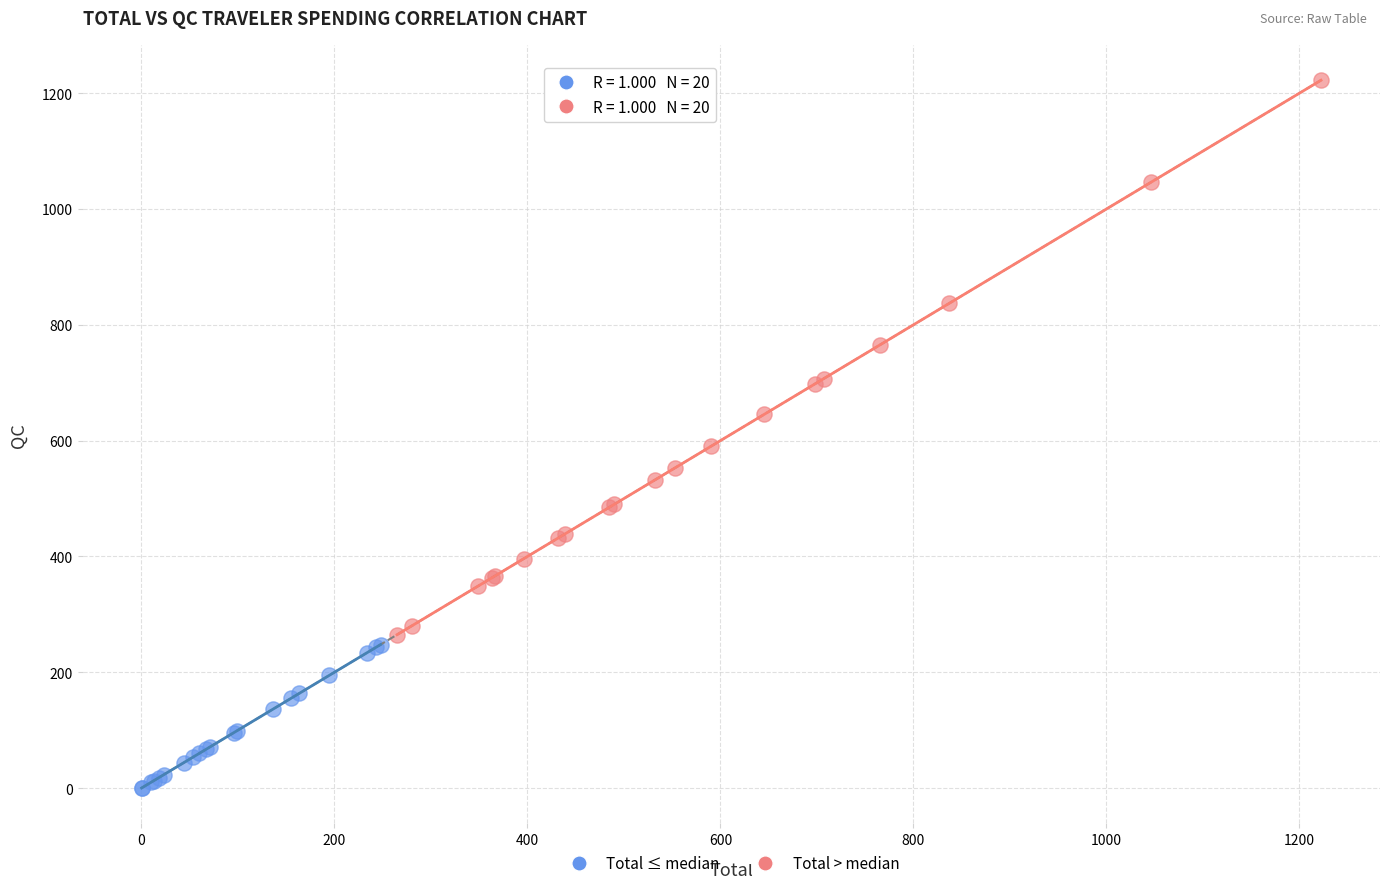

Which series contains the lowest Y value?

Total ≤ median